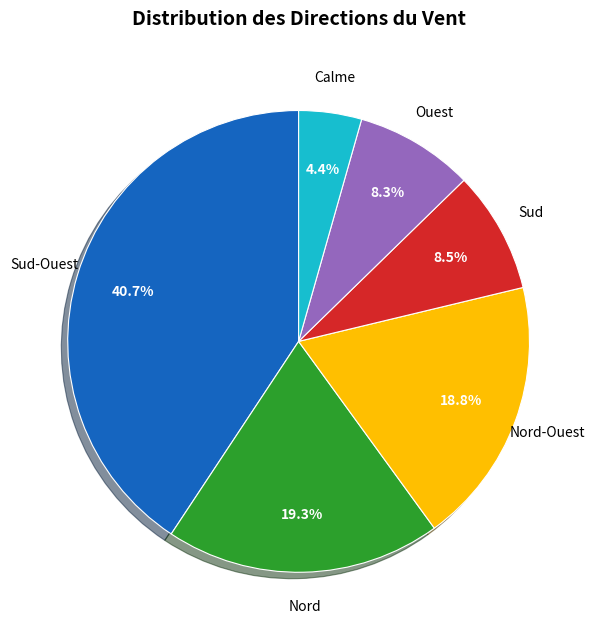

Is there a majority slice in this chart?

No